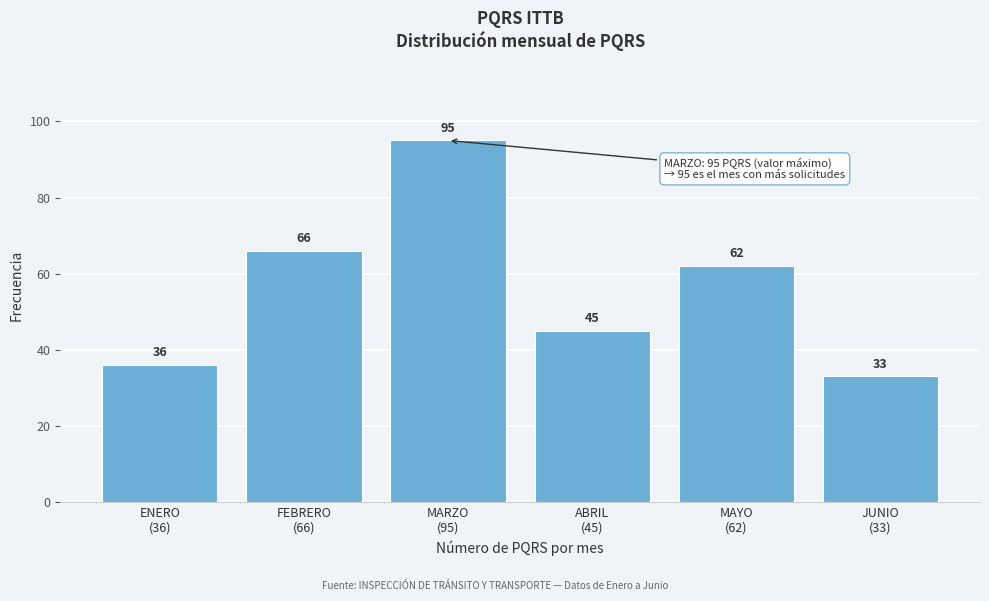

Reading left to right, transcribe all the data shown in this chart.

36	66	95	45	62	33